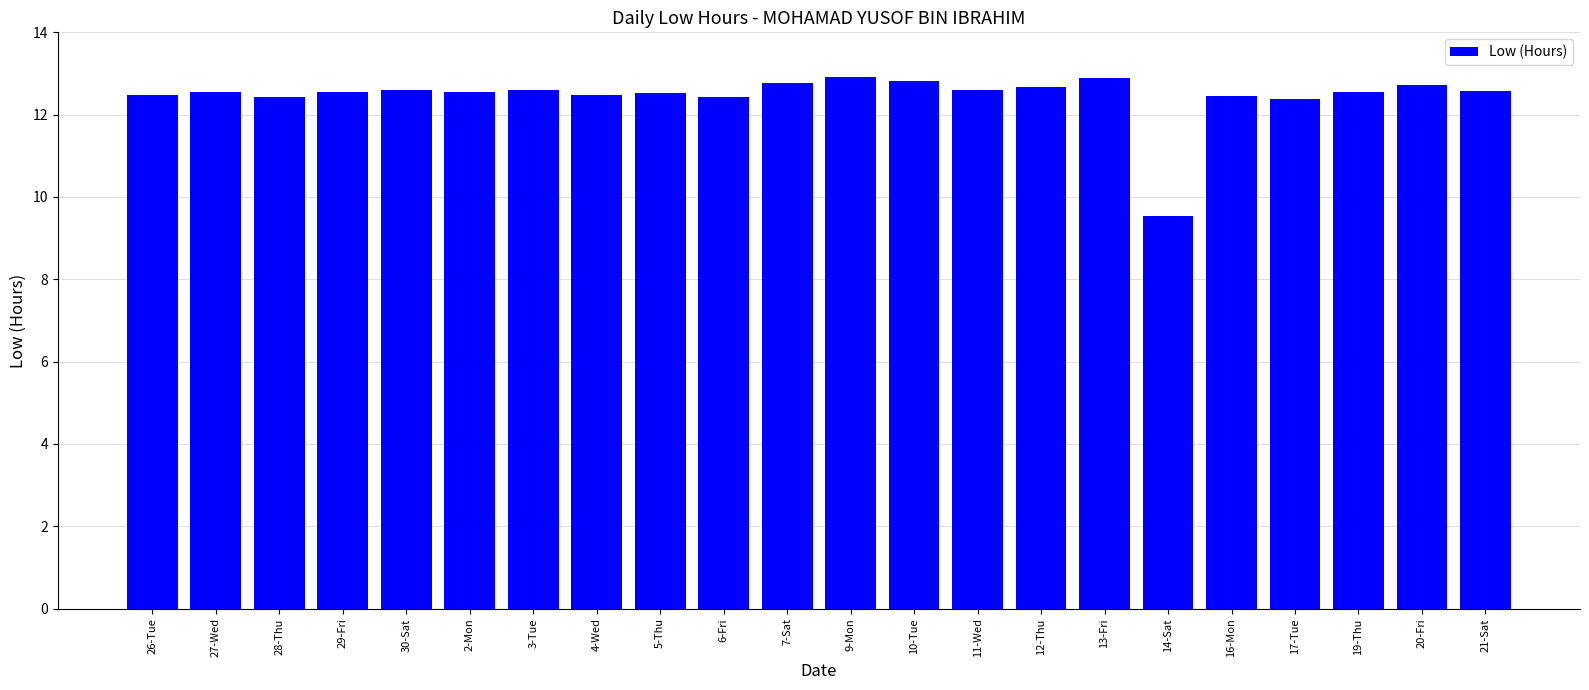

What is the label of the 17th bar from the right?

2-Mon